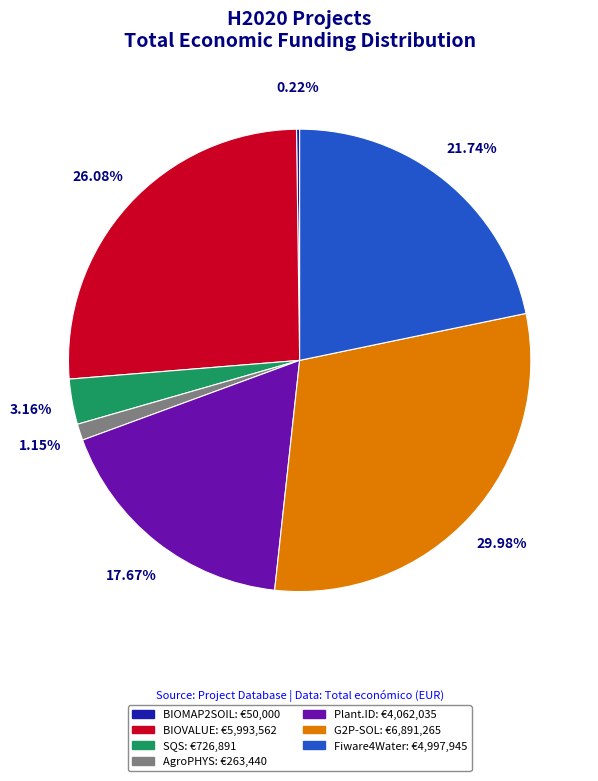

Do Plant.ID and BIOVALUE together represent more than half of the pie?

No